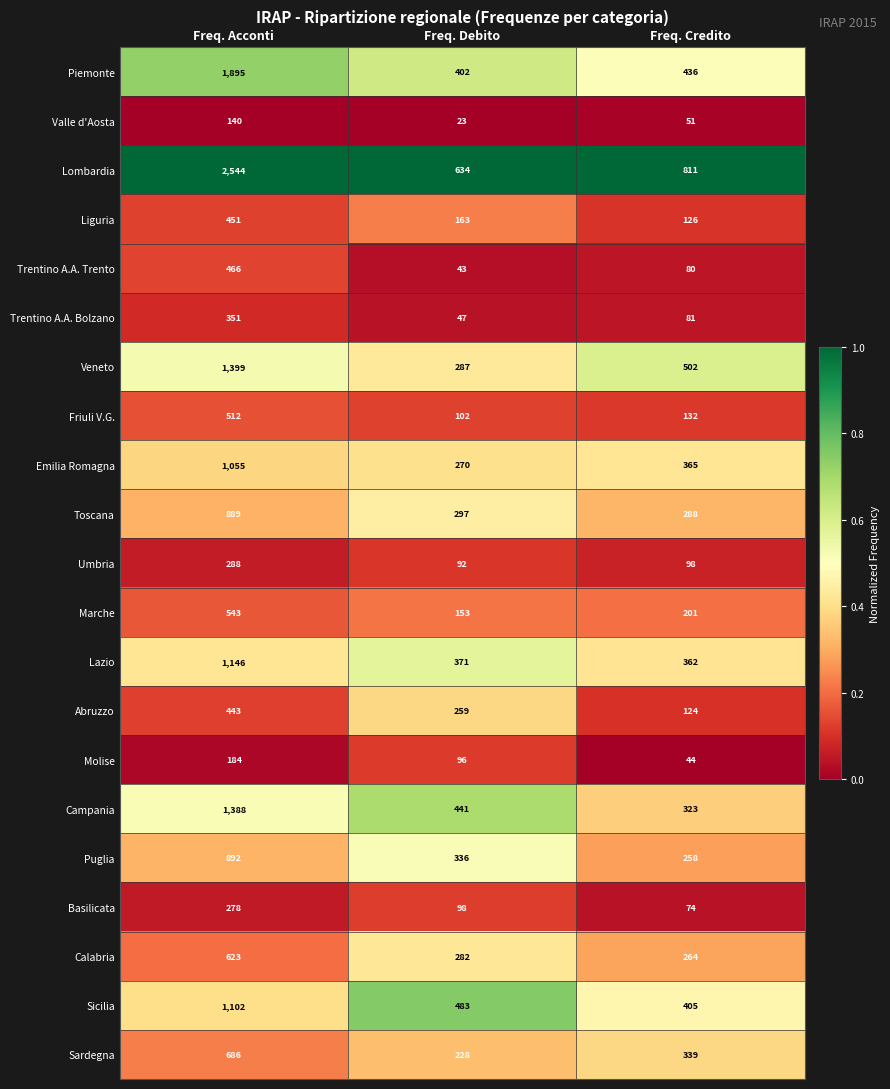

At which category does the chart reach its peak across all series?

Freq. Acconti